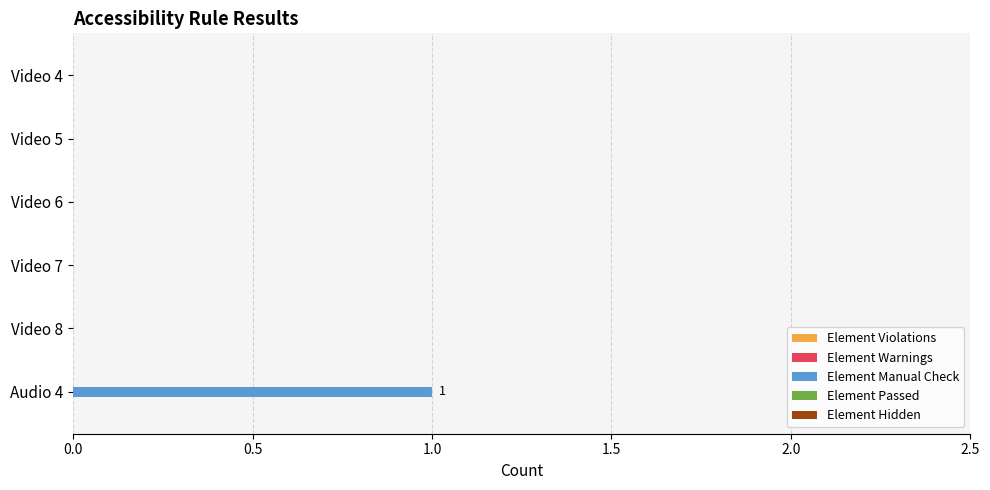

Reading bottom to top, what are all the values shown in this chart?

Audio 4=1	Video 8=0	Video 7=0	Video 6=0	Video 5=0	Video 4=0